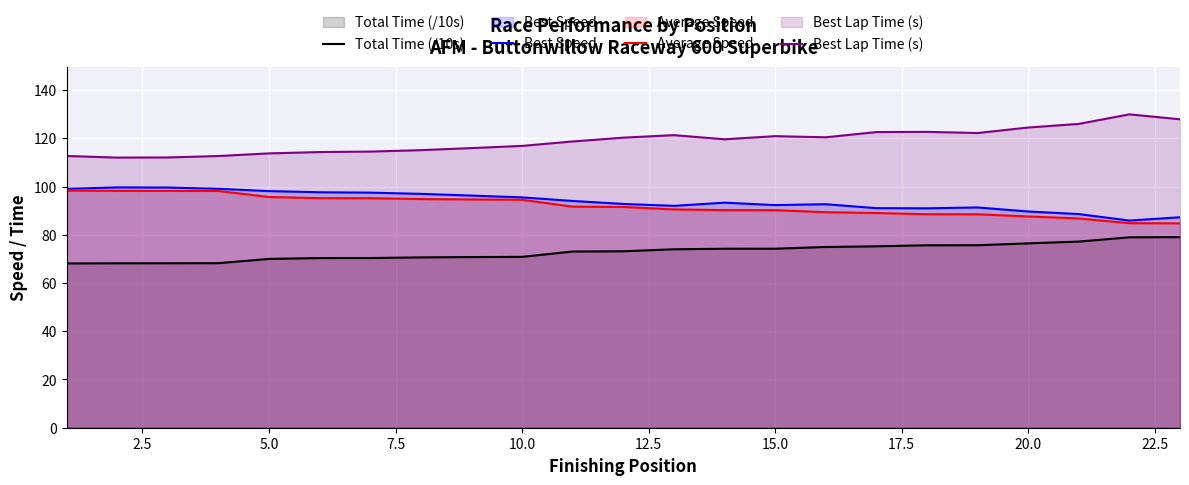

How many lines are shown in the chart?

4